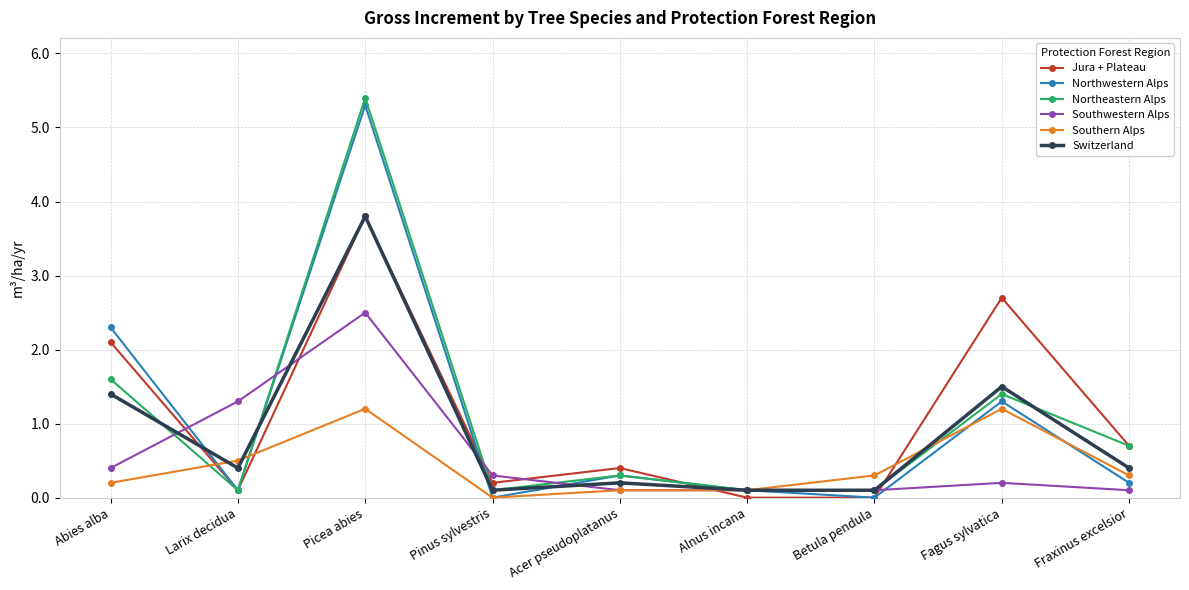

At which category does Switzerland reach its first local peak?

Picea abies